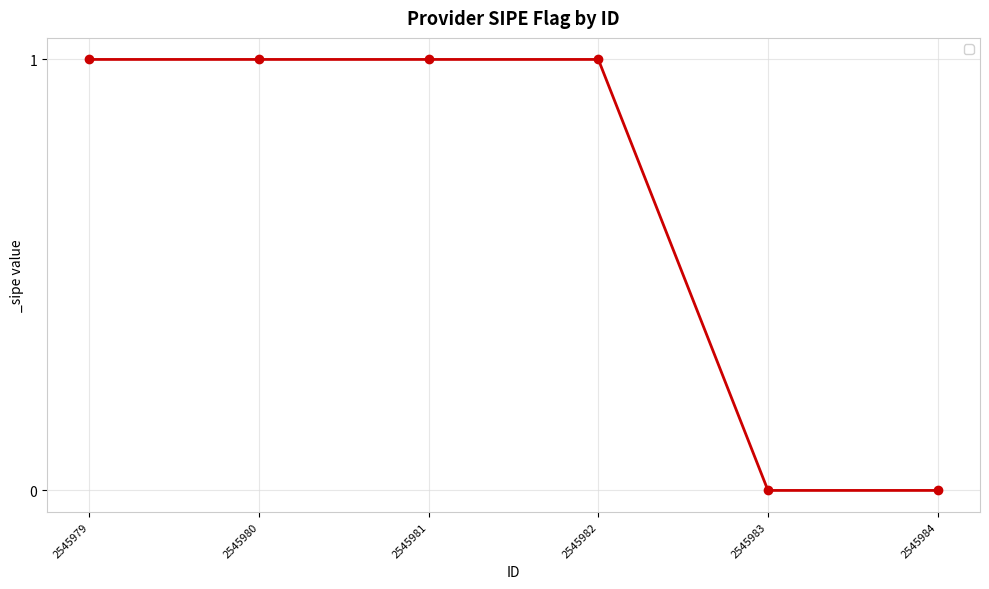

Is it true that the value at 2545980 is 1?

True